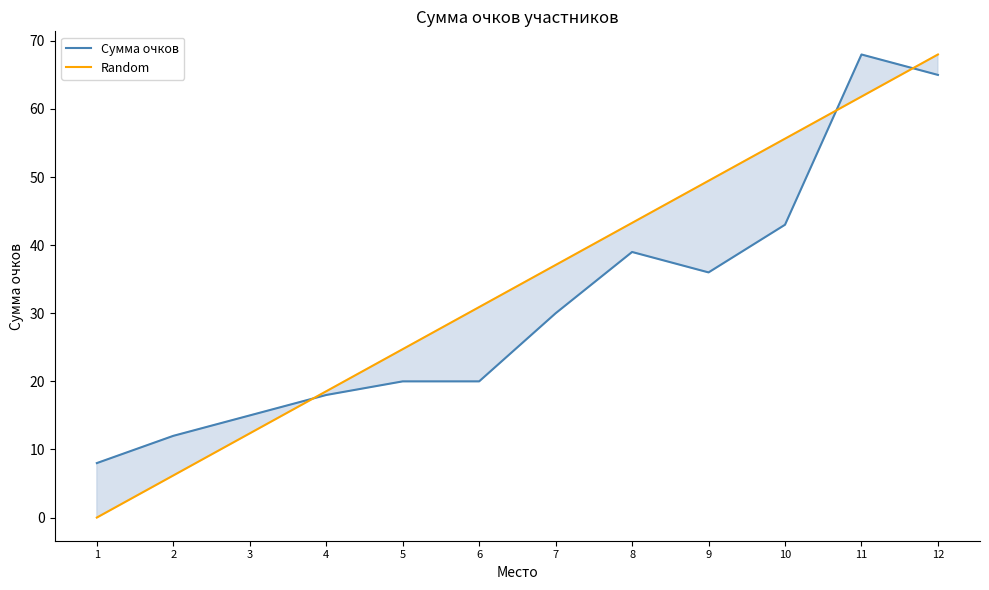

True or false: Random and Сумма очков cross at least once.

True